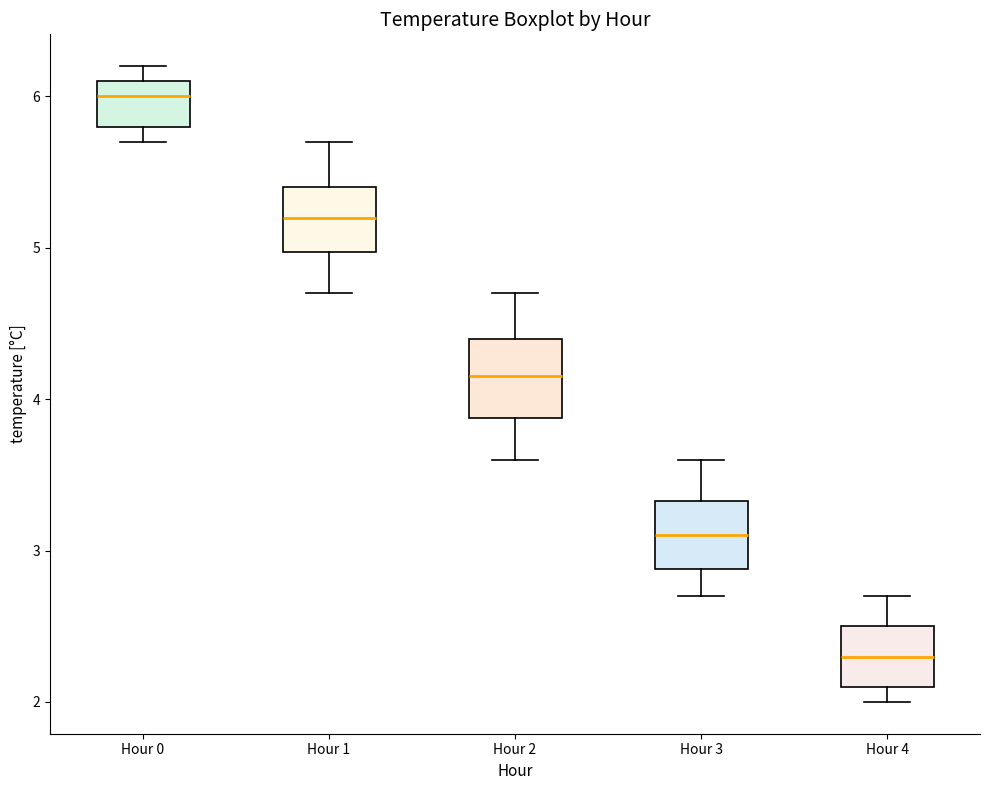

Reading left to right, read every box against the y-axis: the position of its median line, the range the box covers, and the ends of its whiskers. The values are not printed on the chart, so give them approximately, as read against the axis.

Hour 0: median 6.0, box 5.8 to 6.1, whiskers 5.7 to 6.2
Hour 1: median 5.2, box 5.0 to 5.4, whiskers 4.7 to 5.7
Hour 2: median 4.2, box 3.9 to 4.4, whiskers 3.6 to 4.7
Hour 3: median 3.1, box 2.9 to 3.3, whiskers 2.7 to 3.6
Hour 4: median 2.3, box 2.1 to 2.5, whiskers 2.0 to 2.7